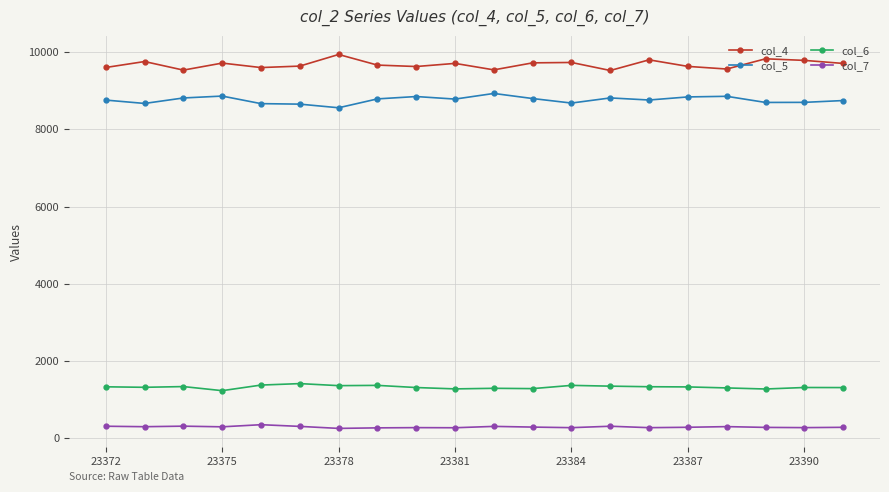

What is the sum of all col_6 values?

26418